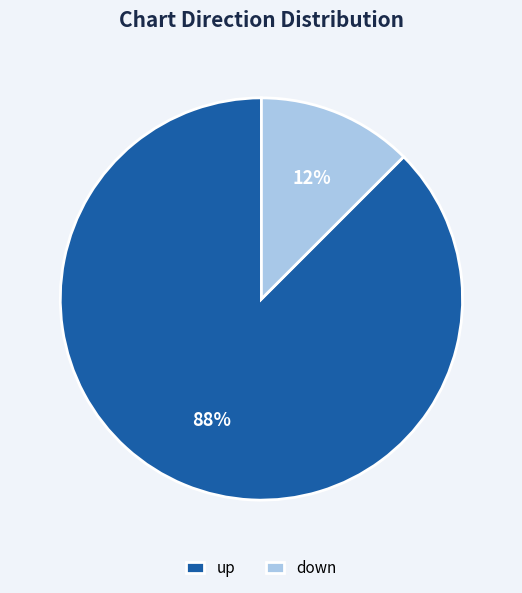

The down slice represents 12% of the pie. True or false?

True